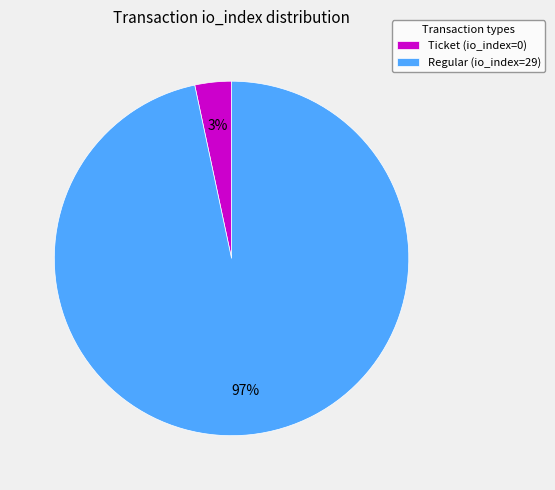

Rank the categories by value from lowest to highest.

Ticket (io_index=0), Regular (io_index=29)